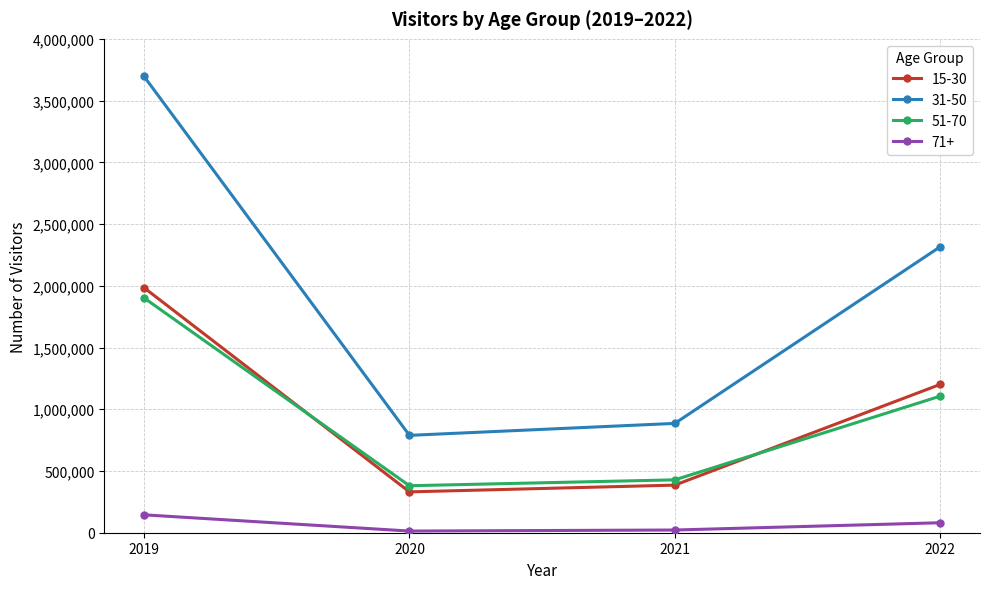

What is the difference between the 71+ values at 2022 and 2020?

67312